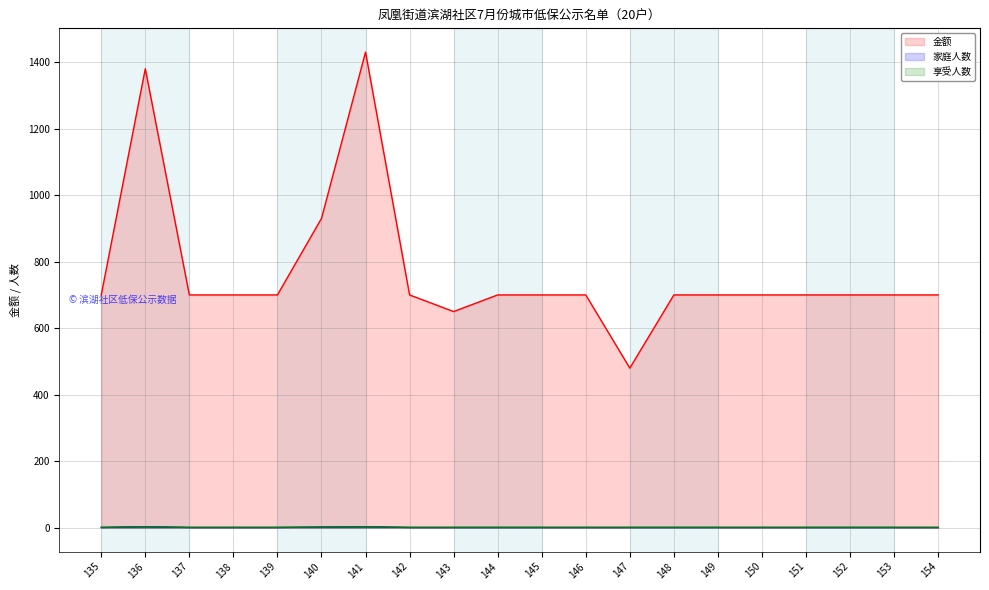

True or false: 享受人数 and 金额 cross at least once.

False